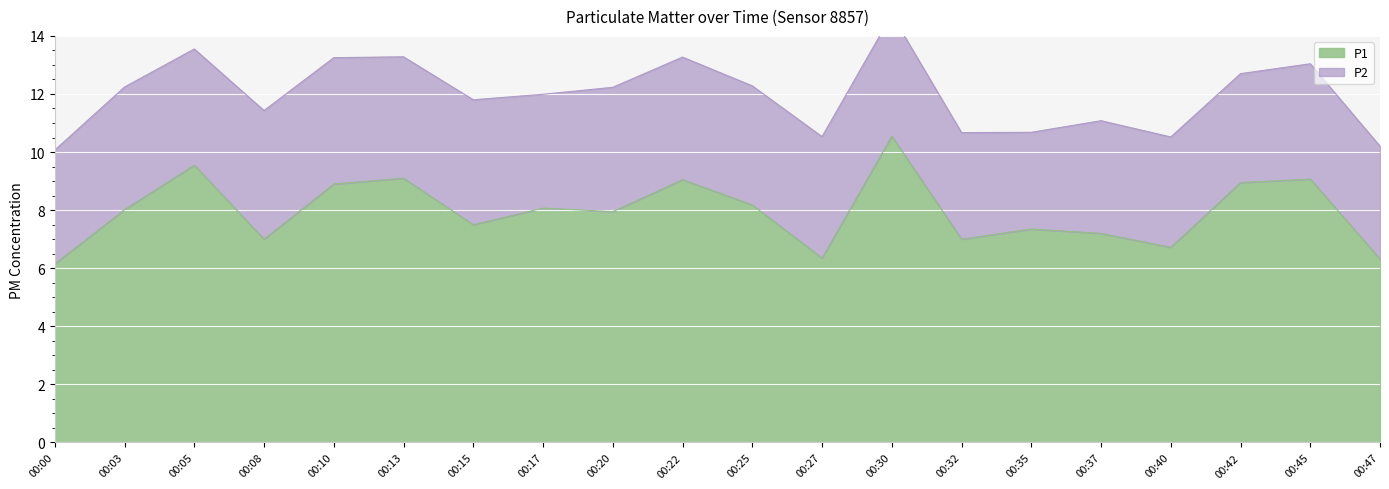

Does the chart display data point markers on the line(s)?

No